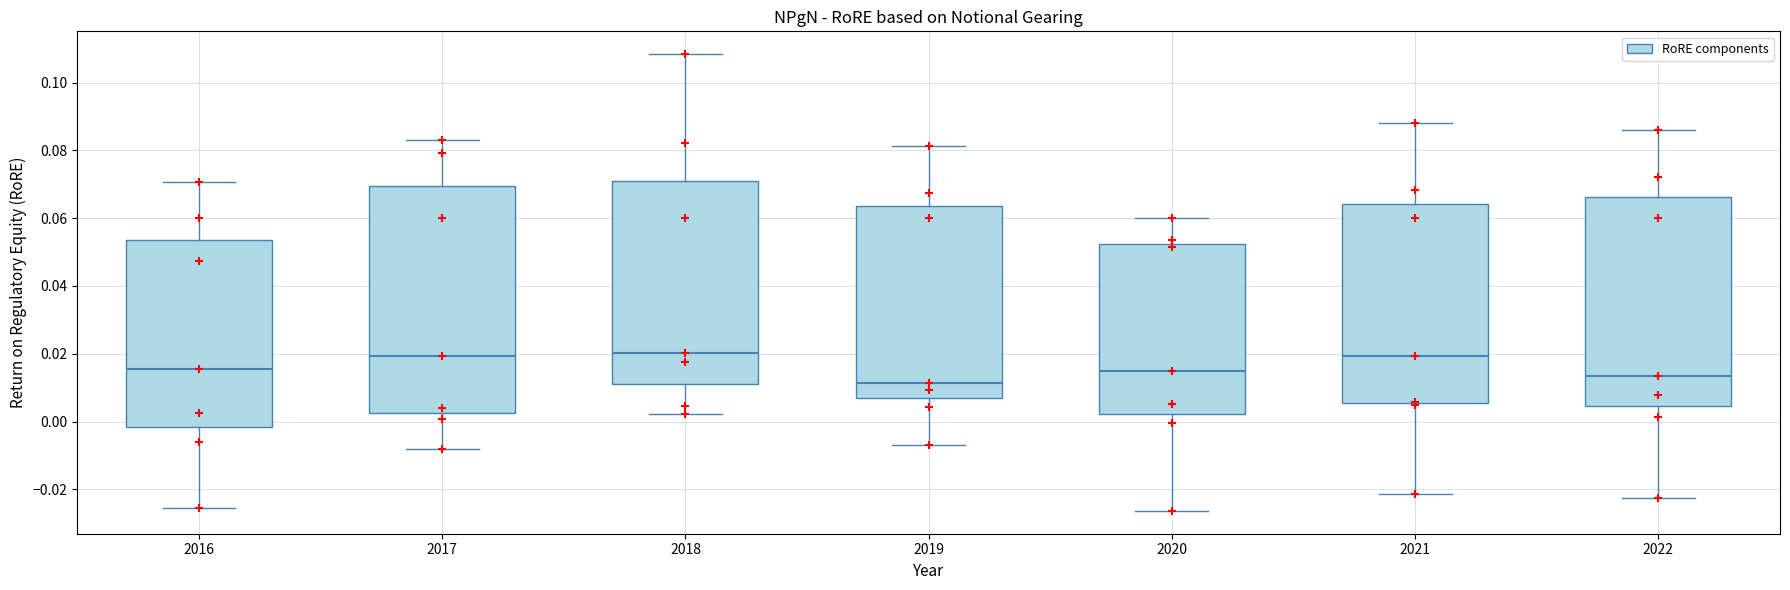

Reading left to right, read every box against the y-axis: the position of its median line, the range the box covers, and the ends of its whiskers. The values are not printed on the chart, so give them approximately, as read against the axis.

2016: median 0.016, box -0.002 to 0.054, whiskers -0.026 to 0.070
2017: median 0.020, box 0.002 to 0.070, whiskers -0.008 to 0.084
2018: median 0.020, box 0.012 to 0.072, whiskers 0.002 to 0.108
2019: median 0.012, box 0.006 to 0.064, whiskers -0.006 to 0.082
2020: median 0.014, box 0.002 to 0.052, whiskers -0.026 to 0.060
2021: median 0.020, box 0.006 to 0.064, whiskers -0.022 to 0.088
2022: median 0.014, box 0.004 to 0.066, whiskers -0.022 to 0.086